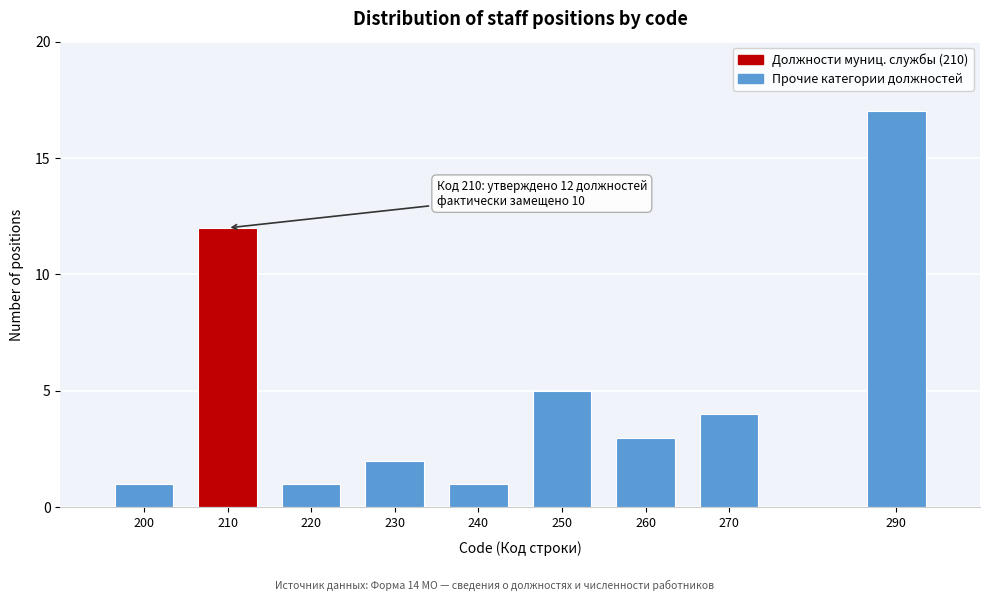

Reading left to right, extract all data points from this chart.

1	12	1	2	1	5	3	4	17